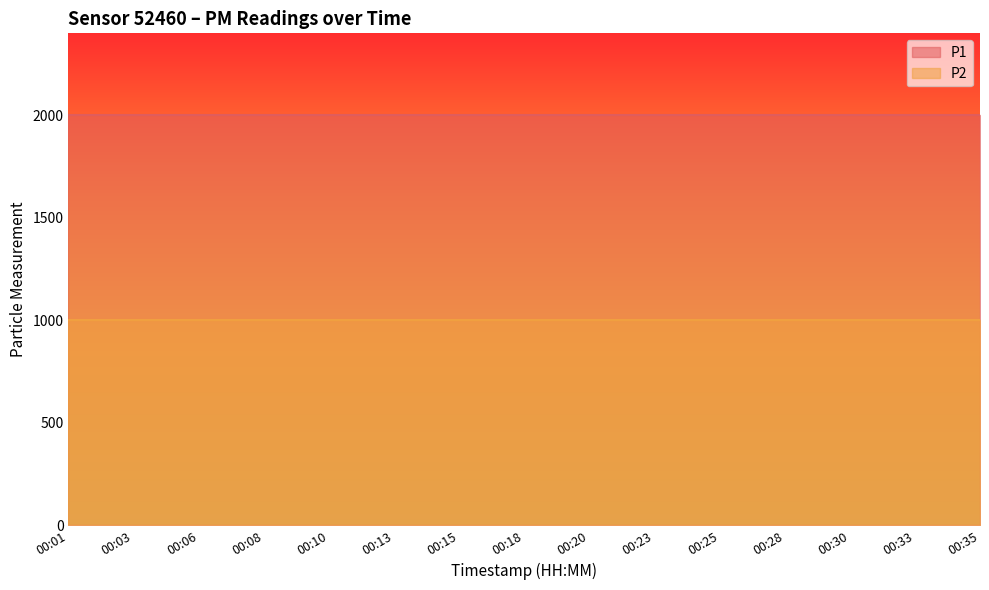

Rank the series by their average value, from highest to lowest.

P1, P2